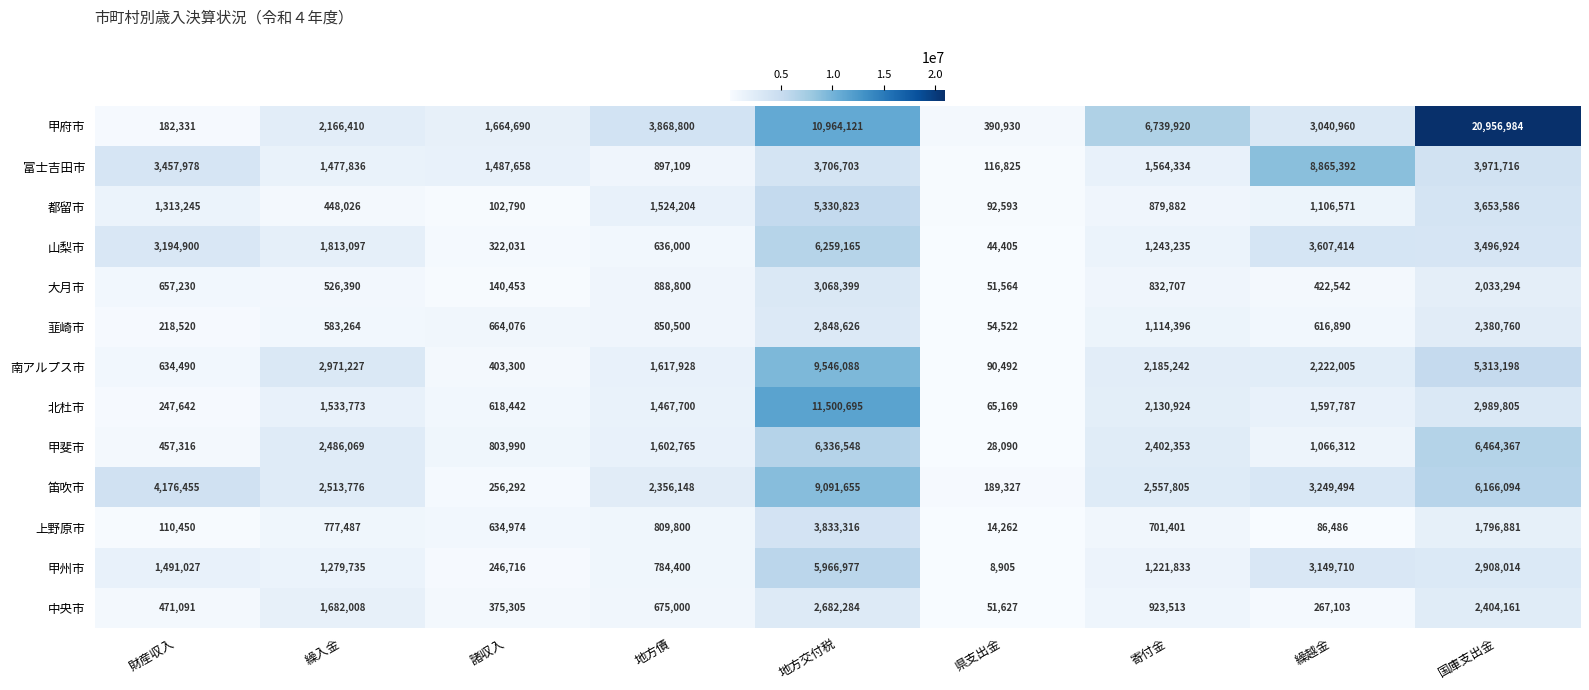

Read the 甲州市 value at 地方債.

784400